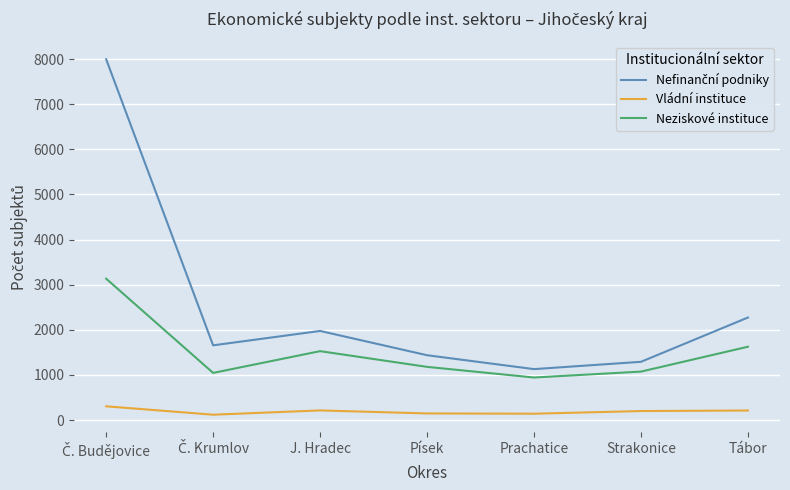

True or false: Vládní instituce and Neziskové instituce intersect in this chart.

False